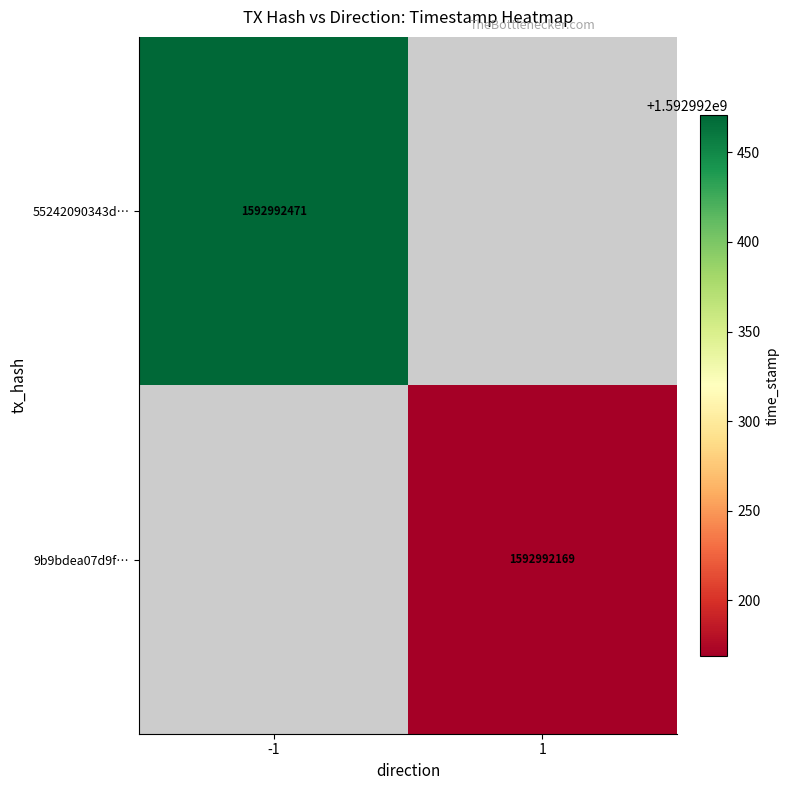

Between 1 and 0, which is larger?

1